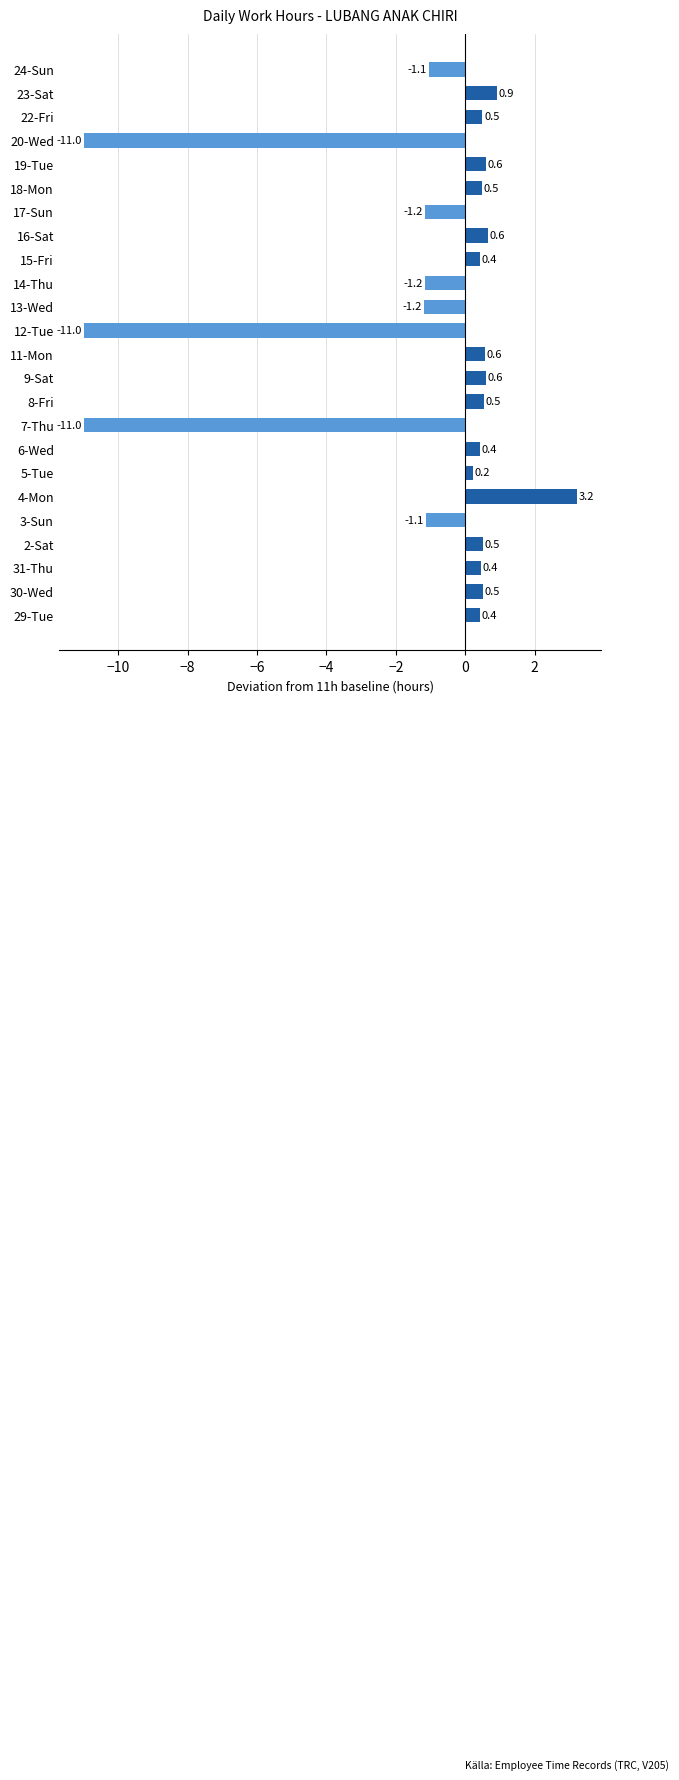

What is the difference between the maximum and minimum values?

14.2